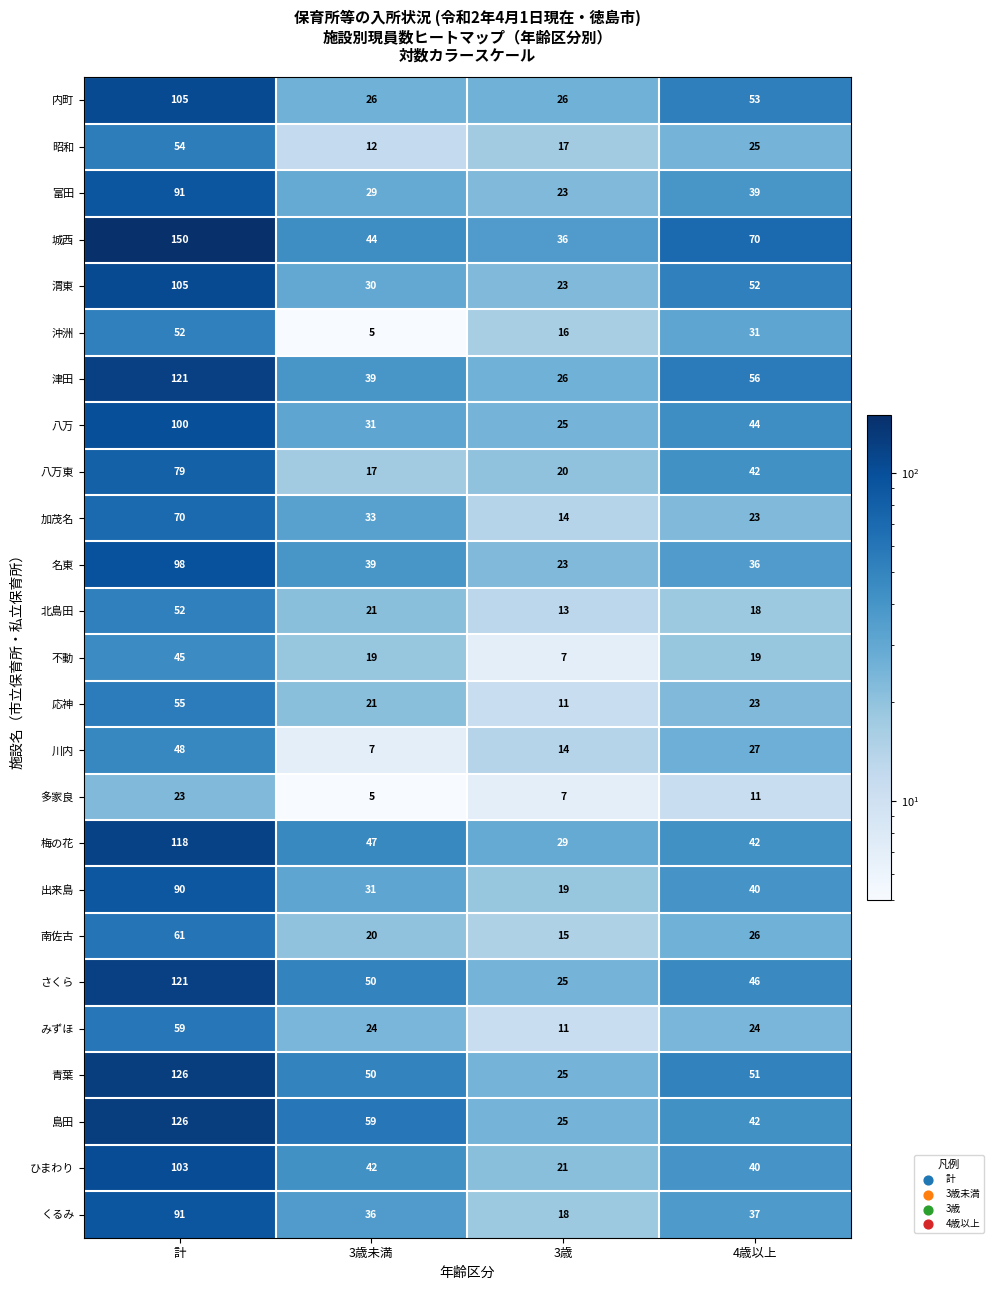

The 川内 series shows 9 at 3歳. True or false?

False